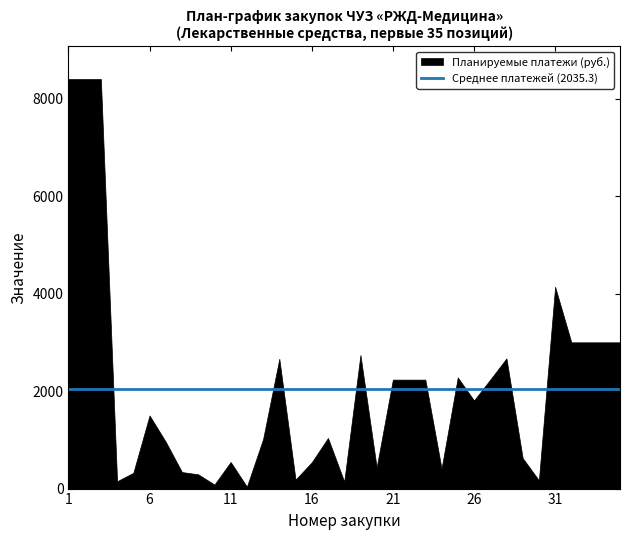

What is the difference between the second highest and second lowest values in the Планируемые платежи (руб.) series?

8317.8